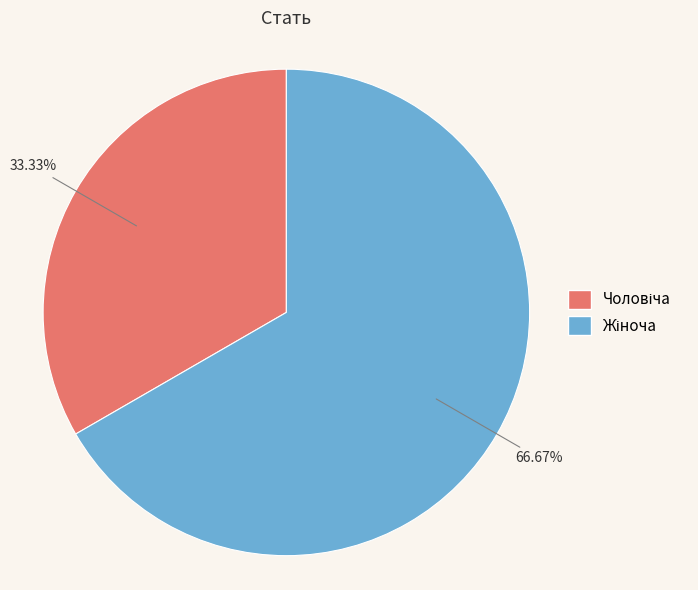

Count the number of slices in the pie.

2